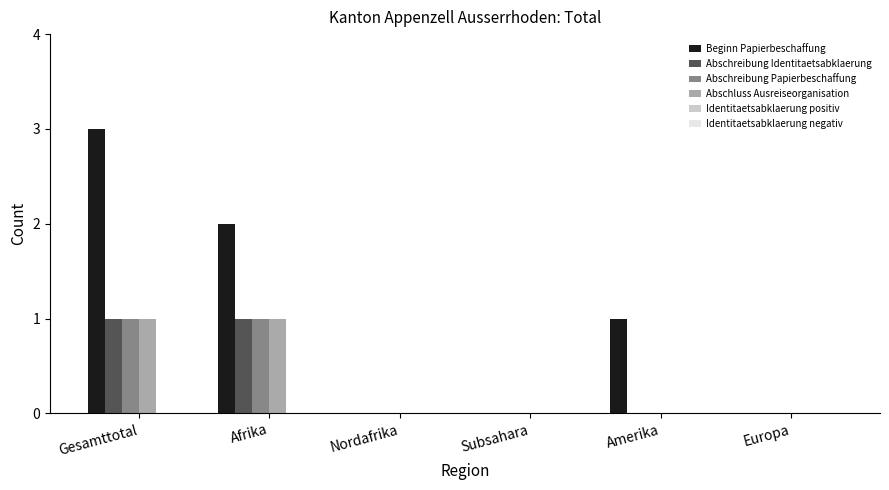

How many Beginn Papierbeschaffung values are between 0 and 2?

5